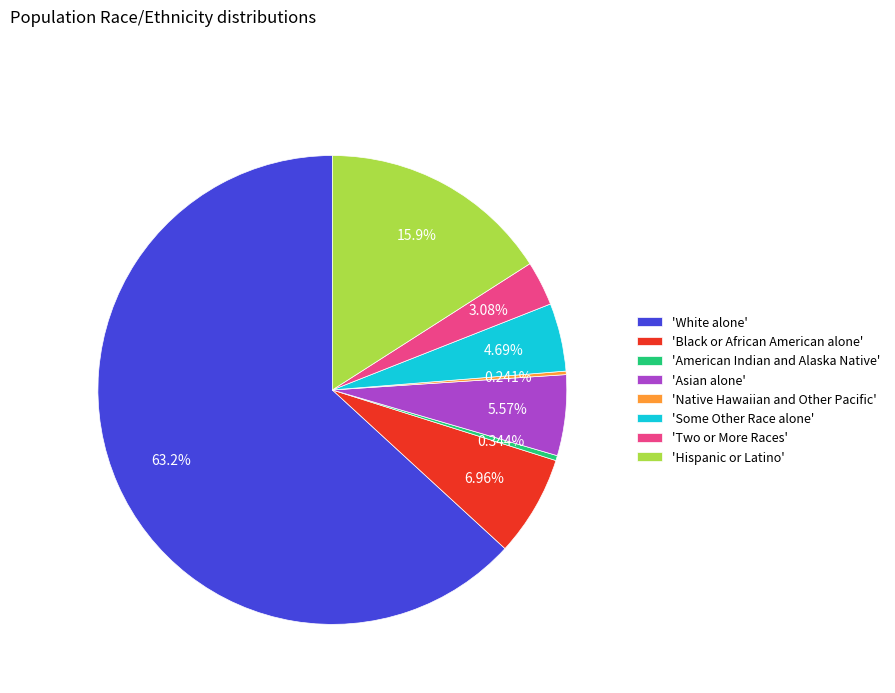

Combined, do 'Hispanic or Latino' and 'American Indian and Alaska Native' account for over 50%?

No